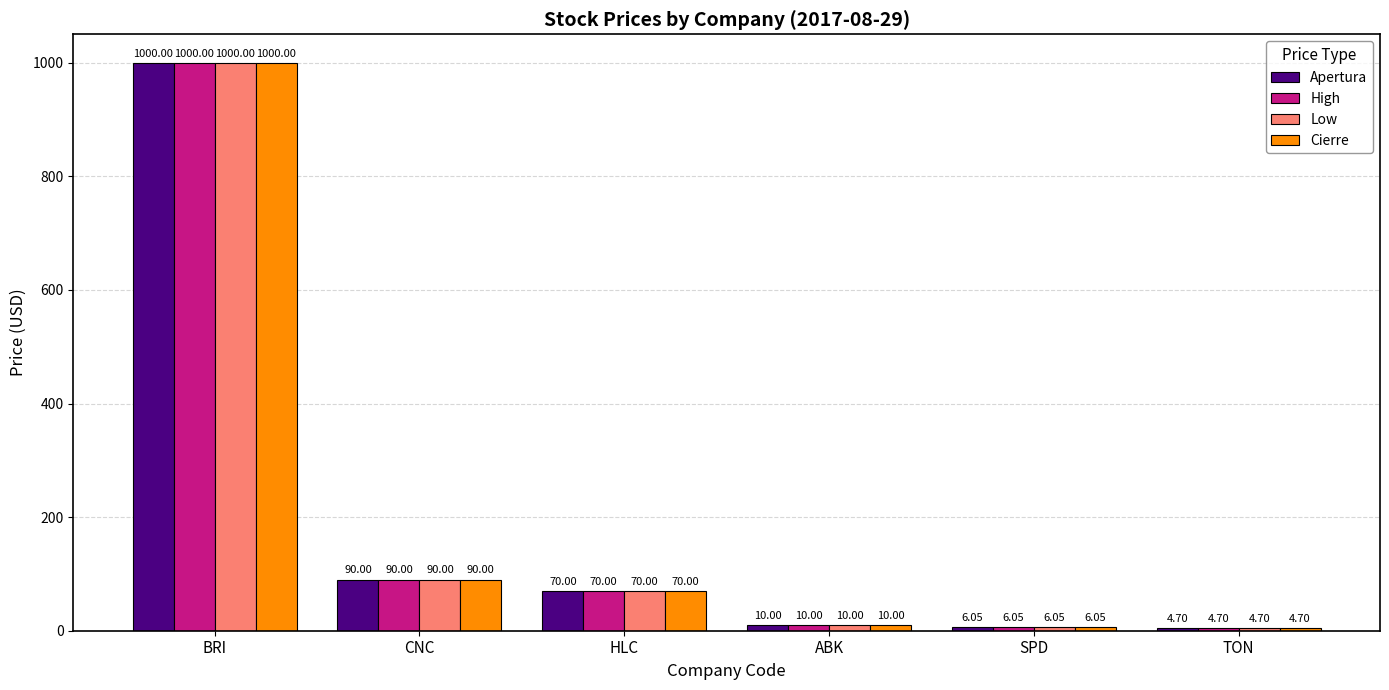

What is the total value across all series at BRI?

4000.0